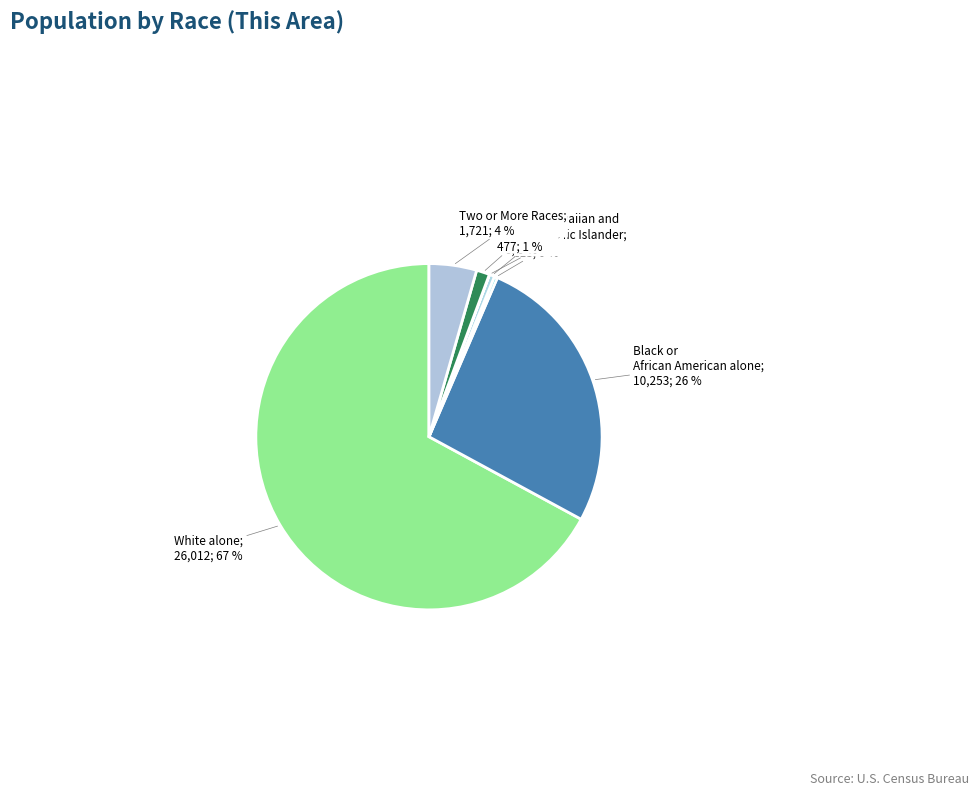

How many slices are in this pie chart?

7